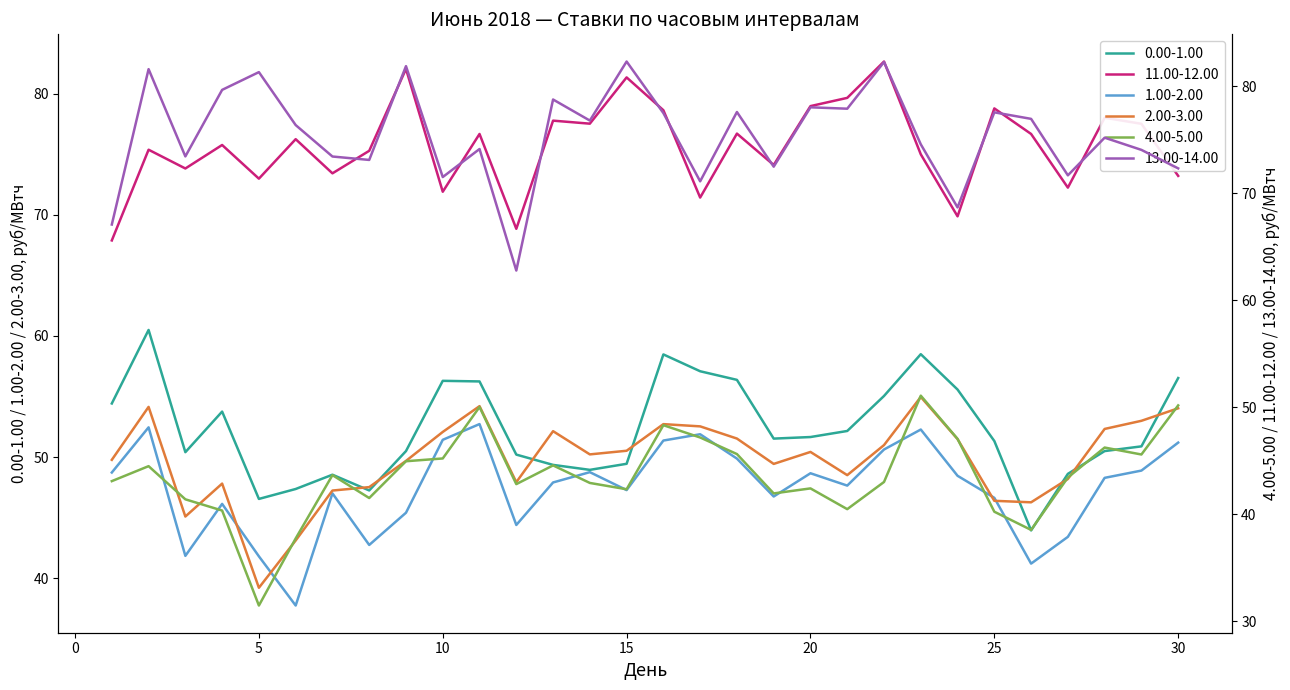

How many lines are shown in the chart?

6